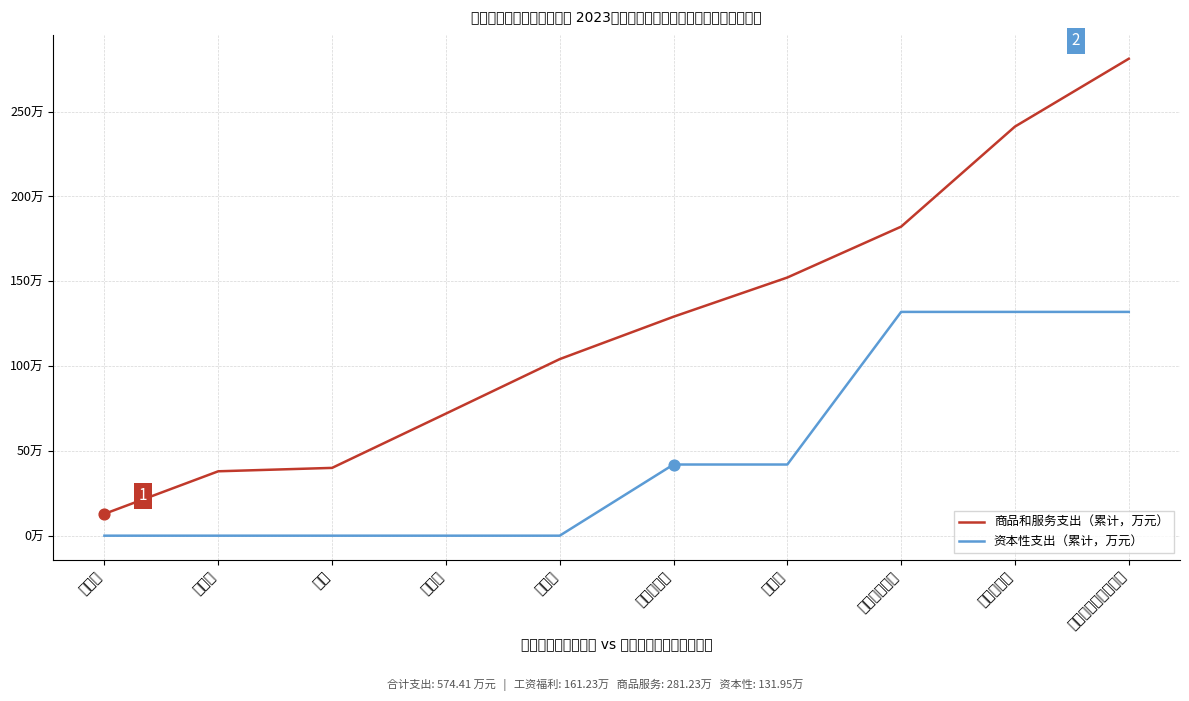

Which series has the largest total across all categories?

商品和服务支出（累计，万元）